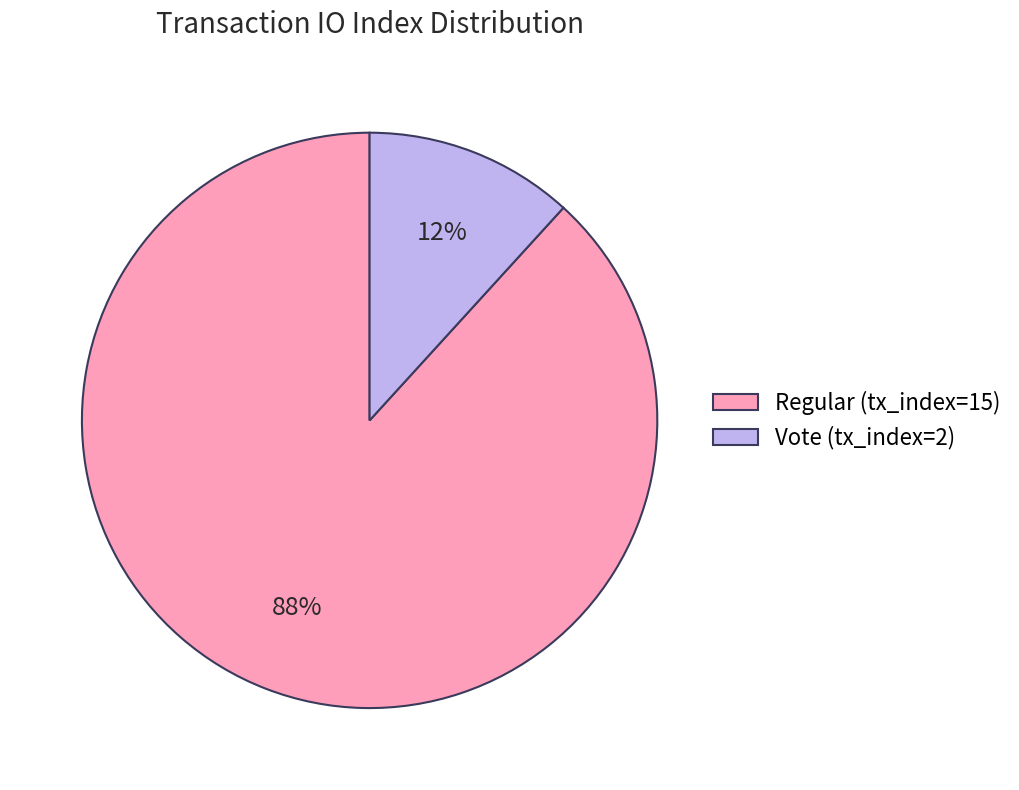

The Regular (tx_index=15) slice represents 74% of the pie. True or false?

False